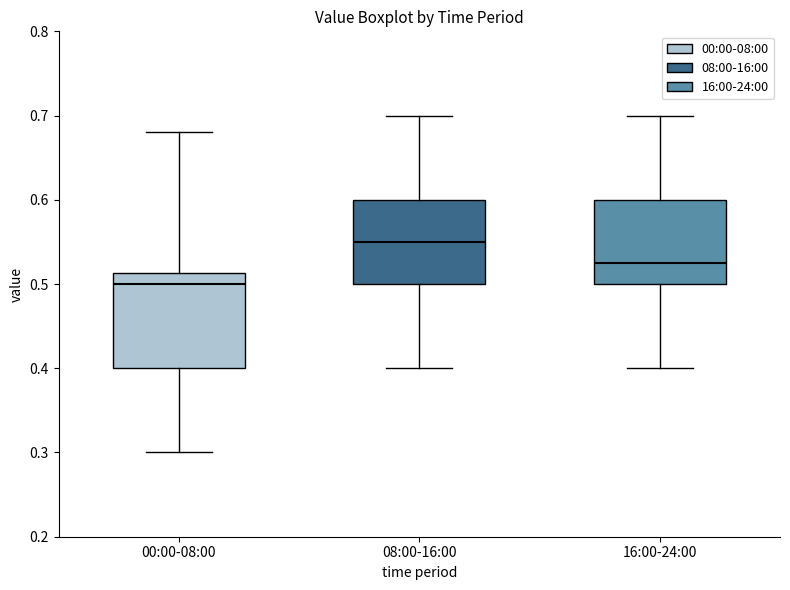

Which box has the highest median line?

08:00-16:00